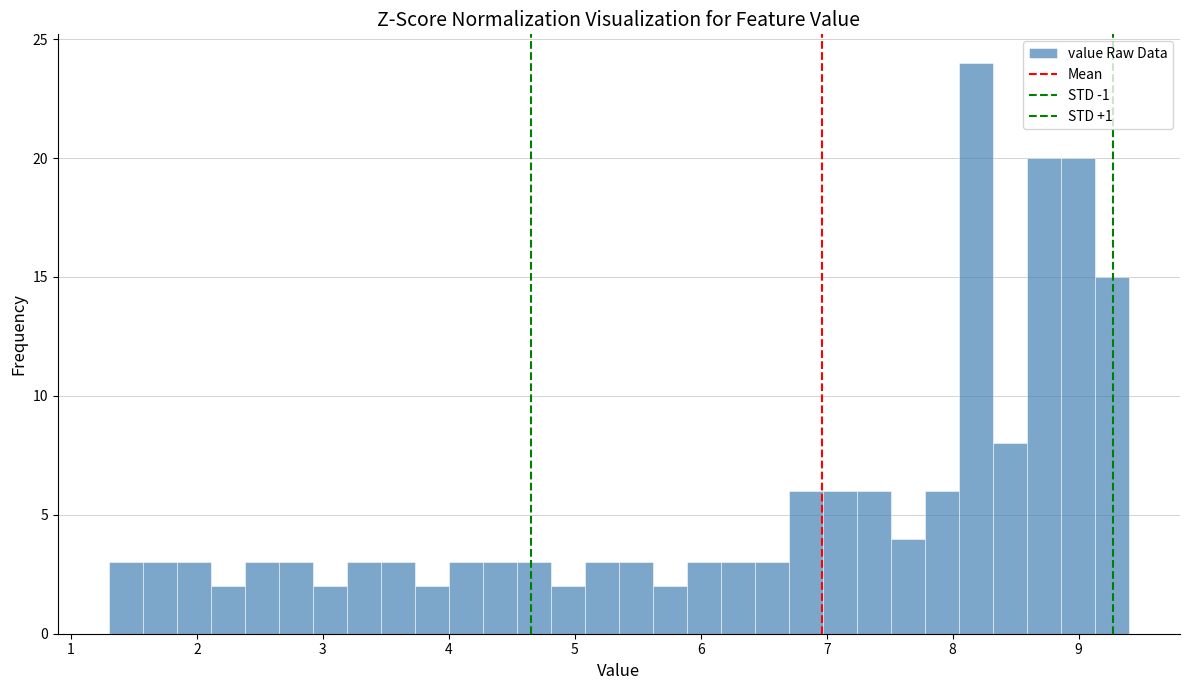

Around what value on the x-axis is the tallest bar? Give the approximate position of its centre, as read against the axis.

8.2